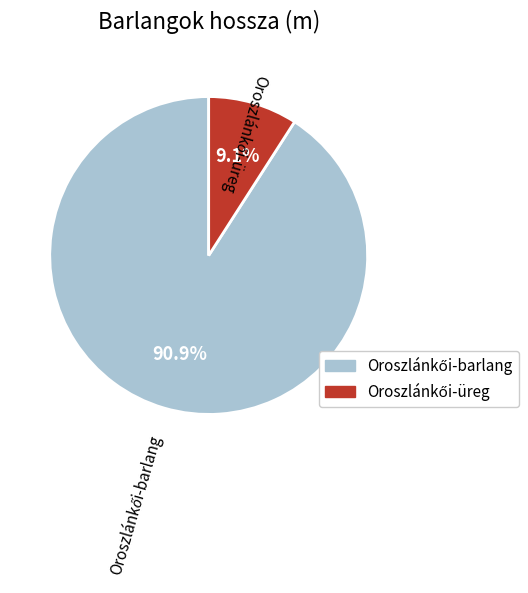

Is there any slice that represents more than half of the pie?

Yes